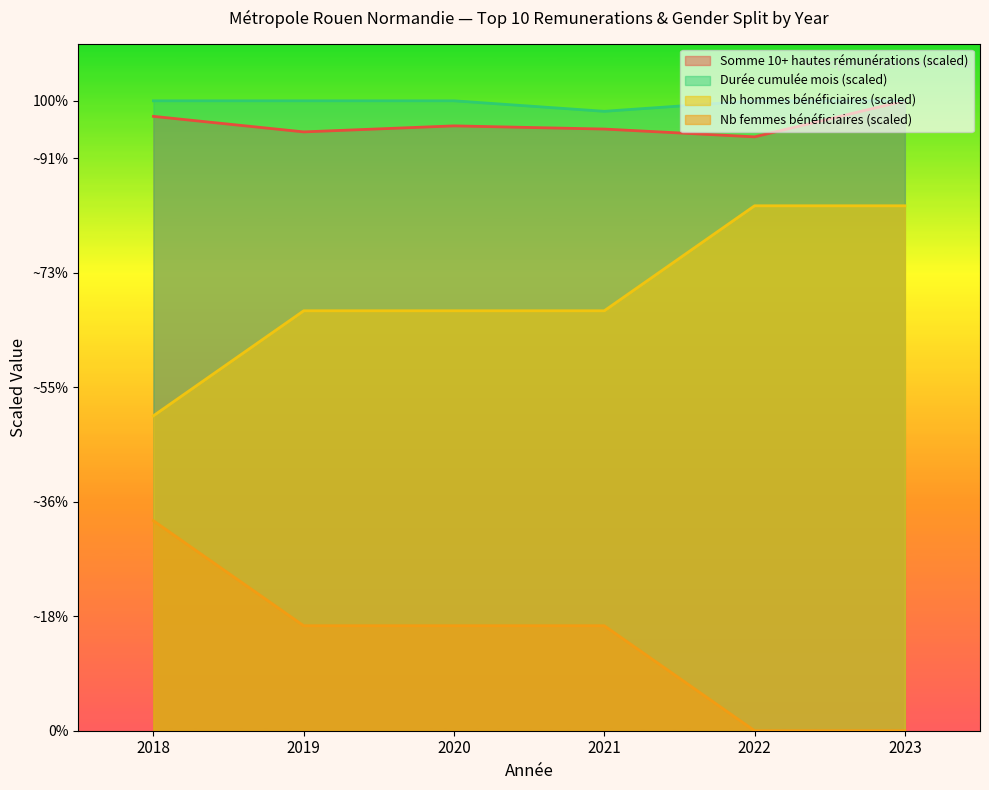

True or false: nb_hommes_beneficiaires and nb_femmes_beneficiaires cross at least once.

False